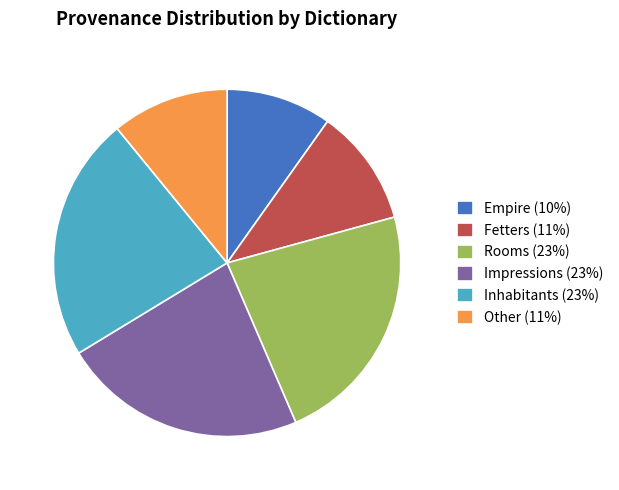

Count the number of slices in the pie.

6